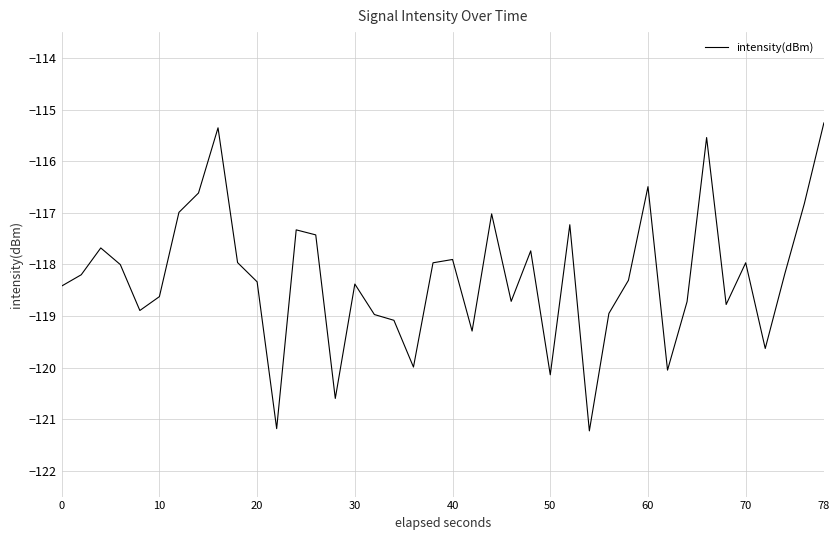

What is the minimum value shown in the chart?

-121.2